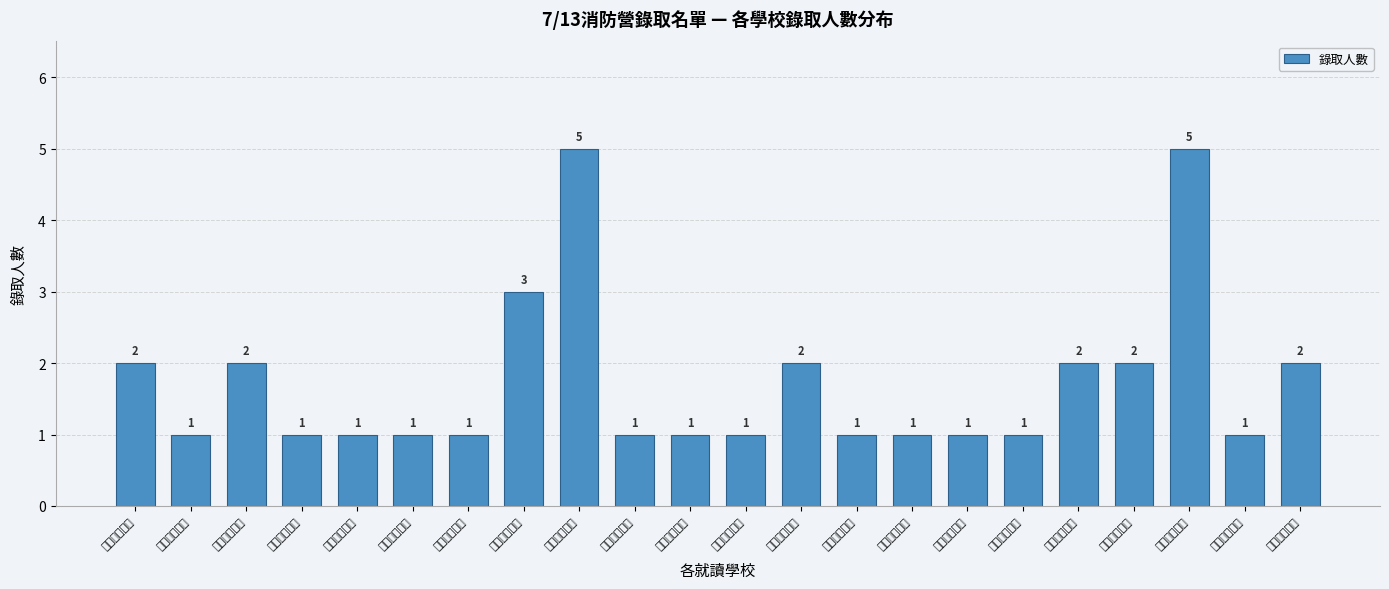

Reading left to right, extract all data points from this chart.

市立大安國小=2	市立大直國小=1	市立大學附小=2	市立五常國小=1	市立天母國小=1	市立文化國小=1	市立北投國小=1	市立民族國小=3	市立民權國小=5	市立永吉國小=1	市立永安國小=1	市立永春國小=1	市立石牌國小=2	市立成德國小=1	市立西松國小=1	市立幸安國小=1	市立東門國小=1	市立芝山國小=2	市立南門國小=2	市立南湖國小=5	市立胡適國小=1	市立國語實小=2